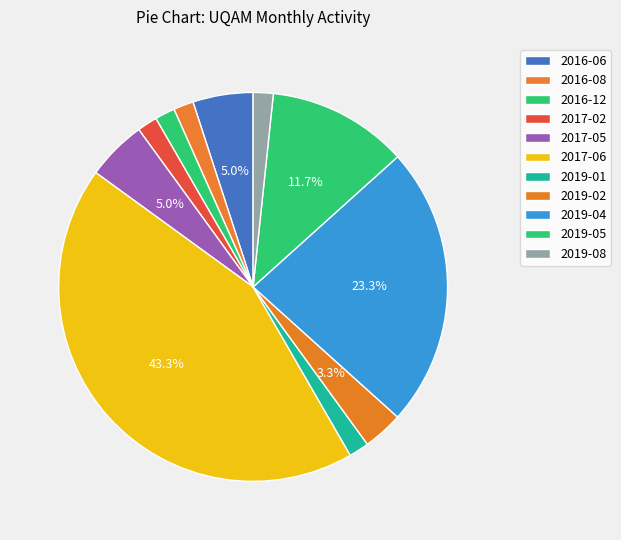

Is it true that 2017-02 is 2% of the pie?

True